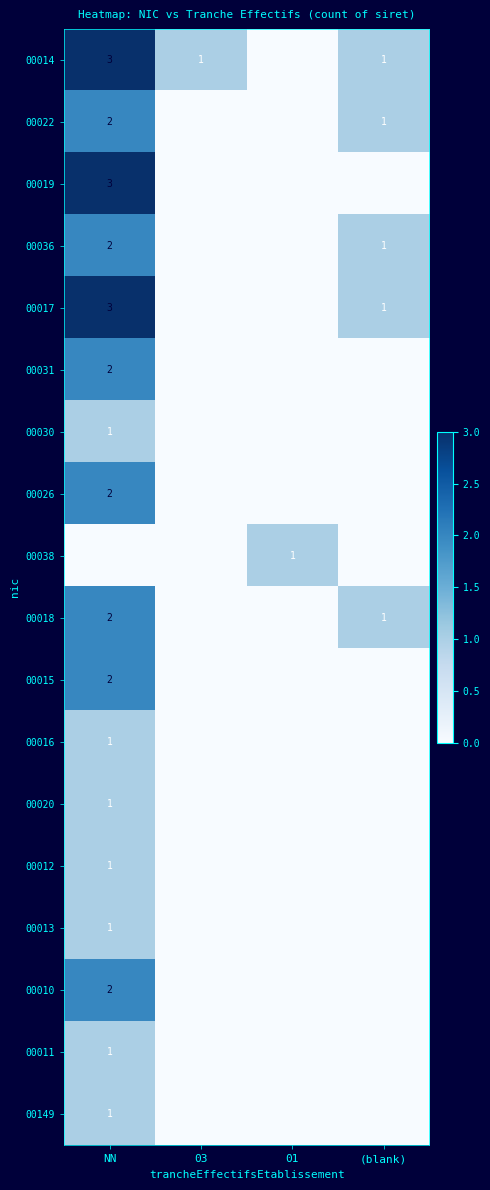

True or false: 00030 has a value of 1 at NN.

True